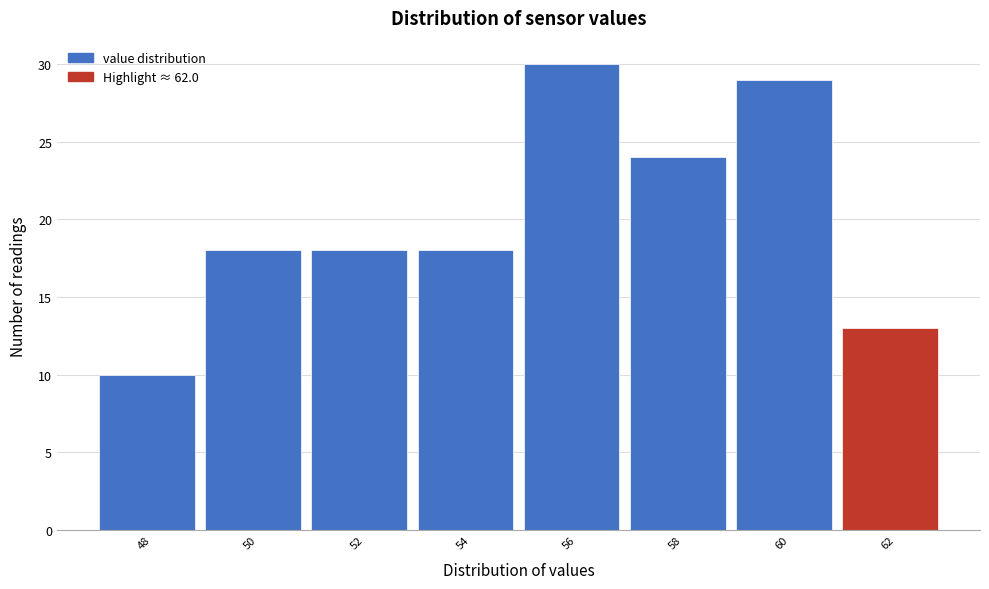

Reading right to left, extract all data points from this chart.

62=13	60=29	58=24	56=30	54=18	52=18	50=18	48=10